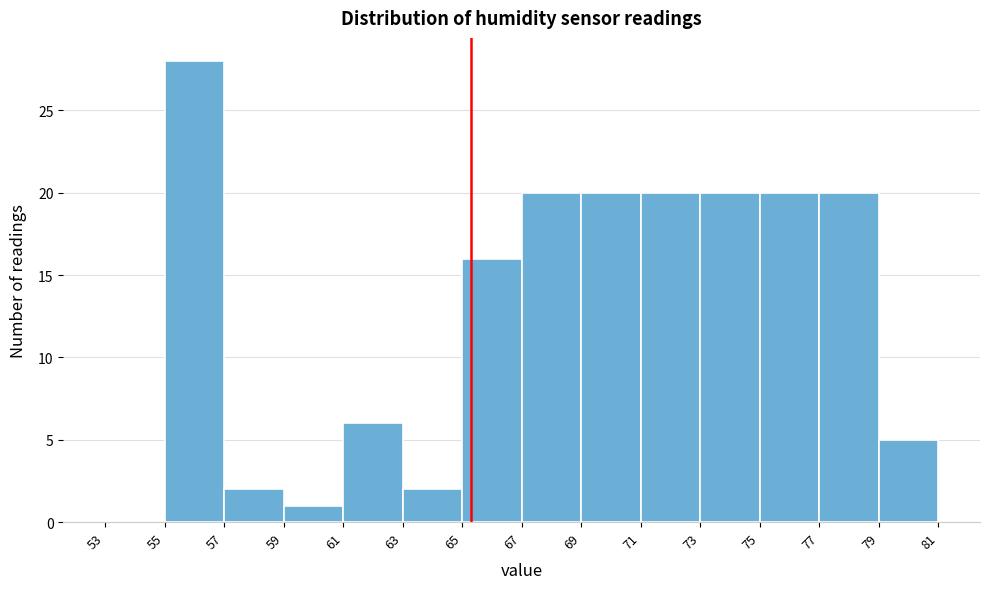

Over which range of the x-axis is the bar tallest?

55 to 57